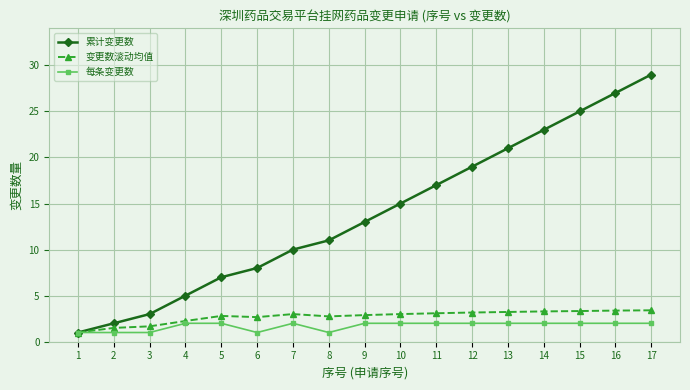

The 变更数滚动均值 series shows 1.6 at 17. True or false?

False